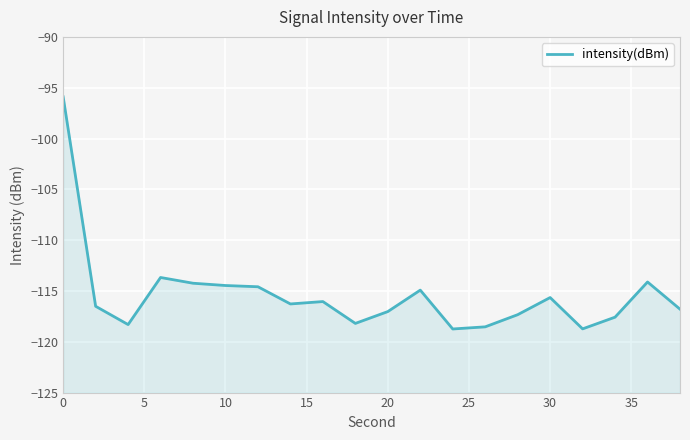

Reading left to right, transcribe all the data shown in this chart.

-95.9	-116.5	-118.3	-113.7	-114.2	-114.5	-114.6	-116.3	-116.0	-118.2	-117.0	-114.9	-118.7	-118.5	-117.3	-115.6	-118.7	-117.6	-114.1	-116.8